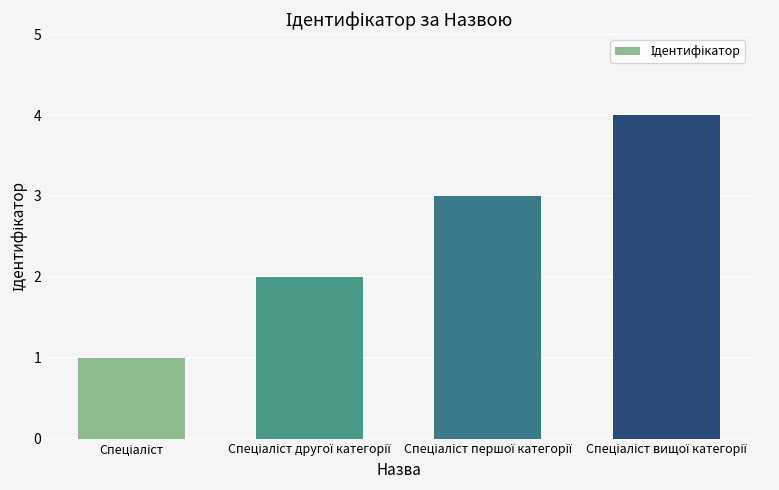

Reading left to right, extract all data points from this chart.

1	2	3	4